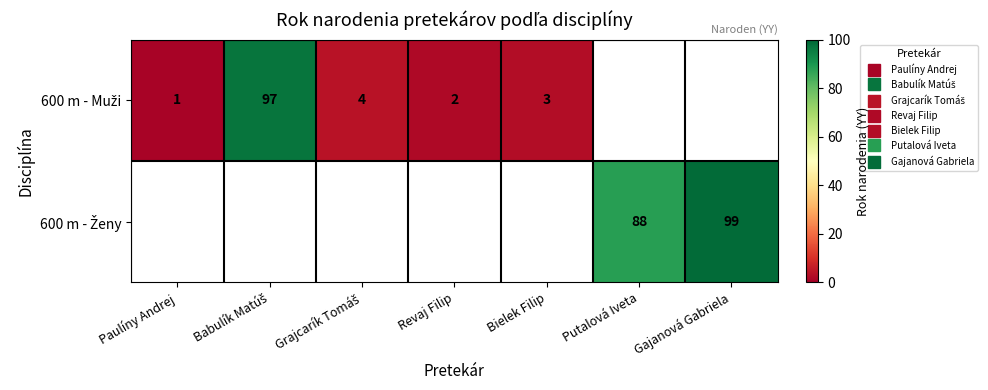

Which category has the lowest value in the 600 m - Muži series?

Paulíny Andrej